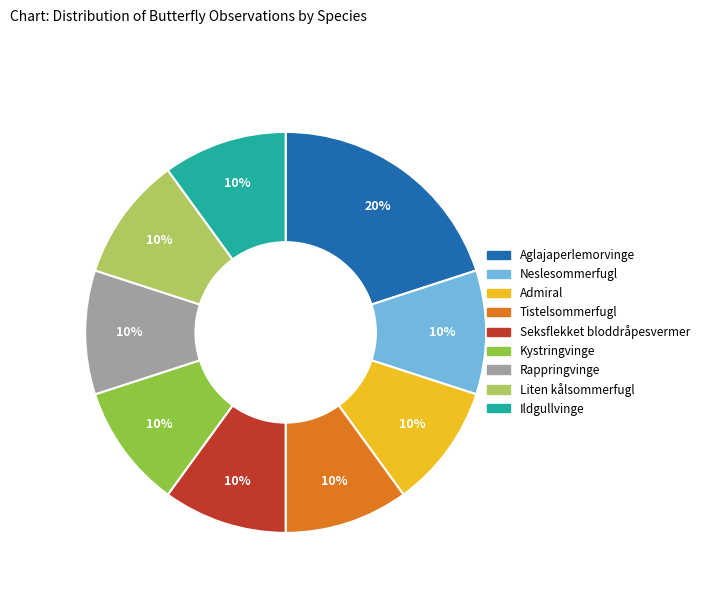

How many slices are in this pie chart?

9